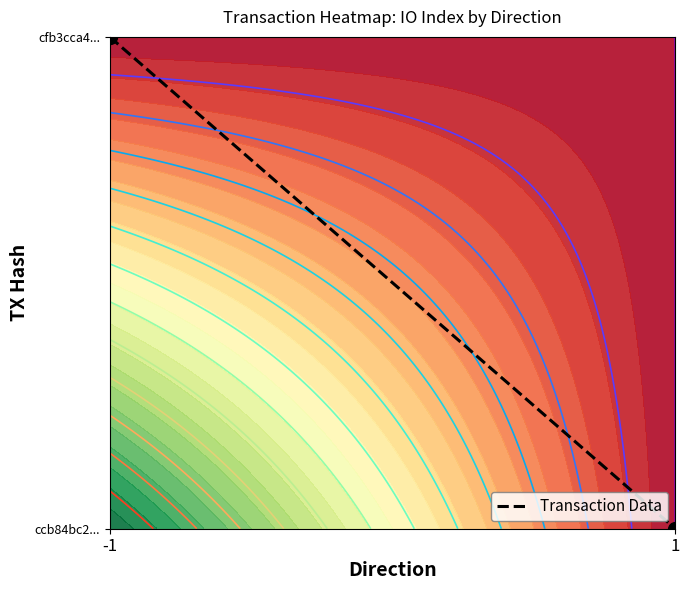

Reading left to right, list all the values displayed in this chart.

1	0